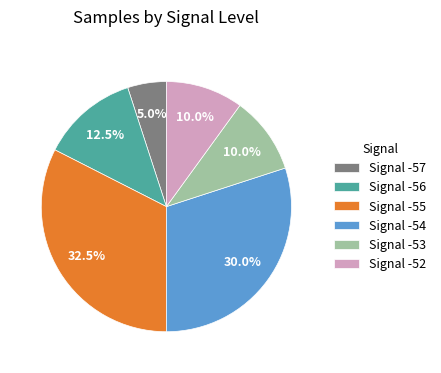

Combined, what portion of the pie is Signal -53 and Signal -54?

40.0%